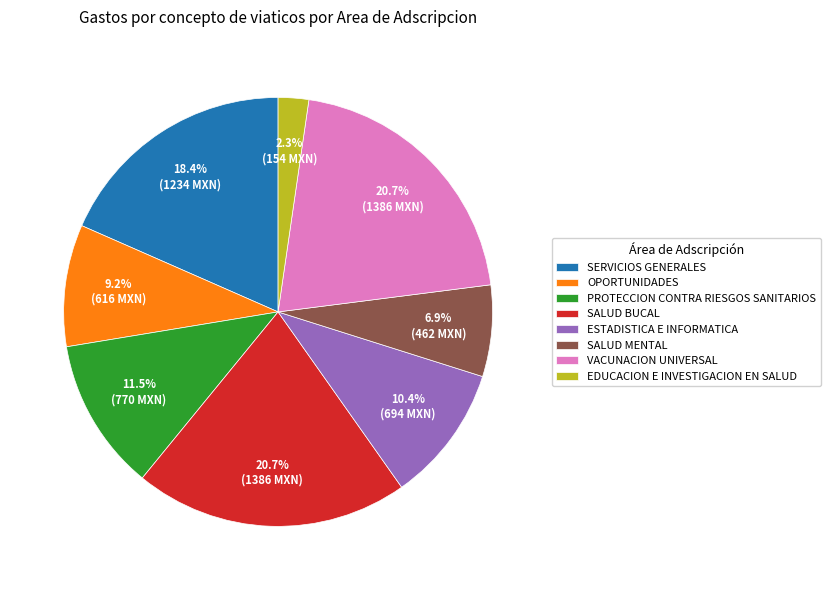

Which category has the smallest portion of the pie?

EDUCACION E INVESTIGACION EN SALUD